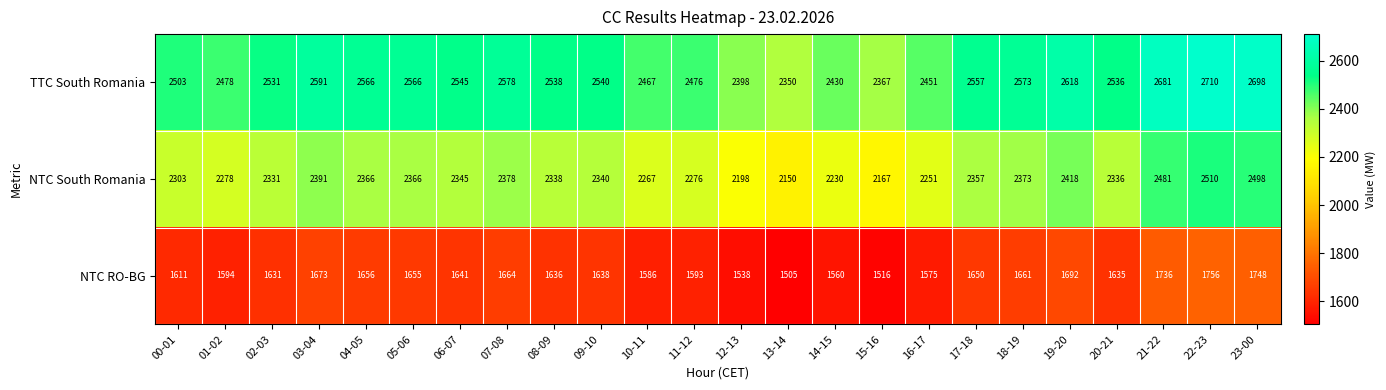

How many distinct data groups are displayed?

3